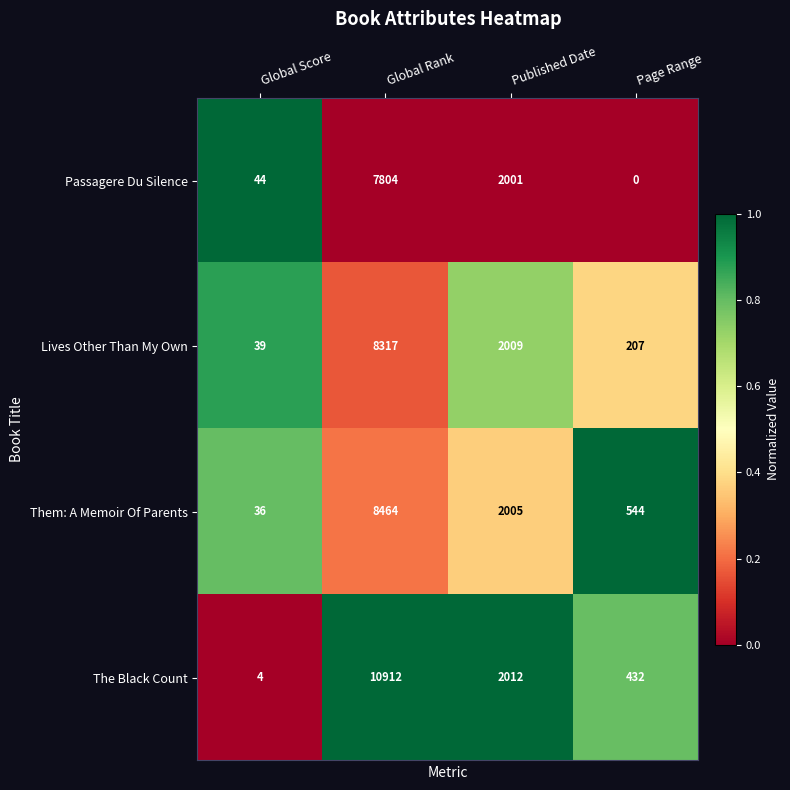

What is the difference between the highest and lowest values at Global Score?

40